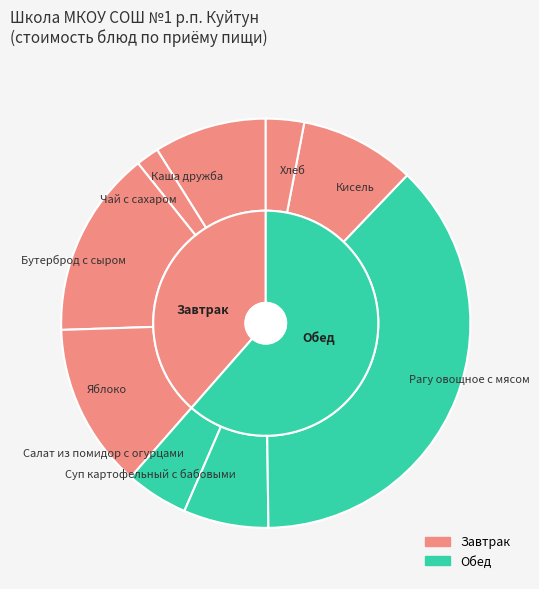

To the nearest percent, what is the combined percentage of Чай с сахаром and Суп картофельный с бабовыми?

9%